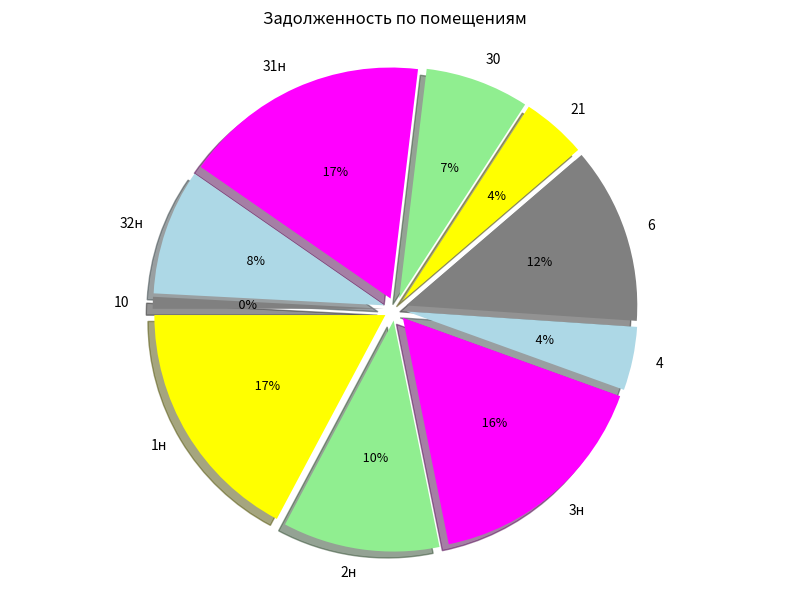

To the nearest percent, what portion does 6 represent?

12%